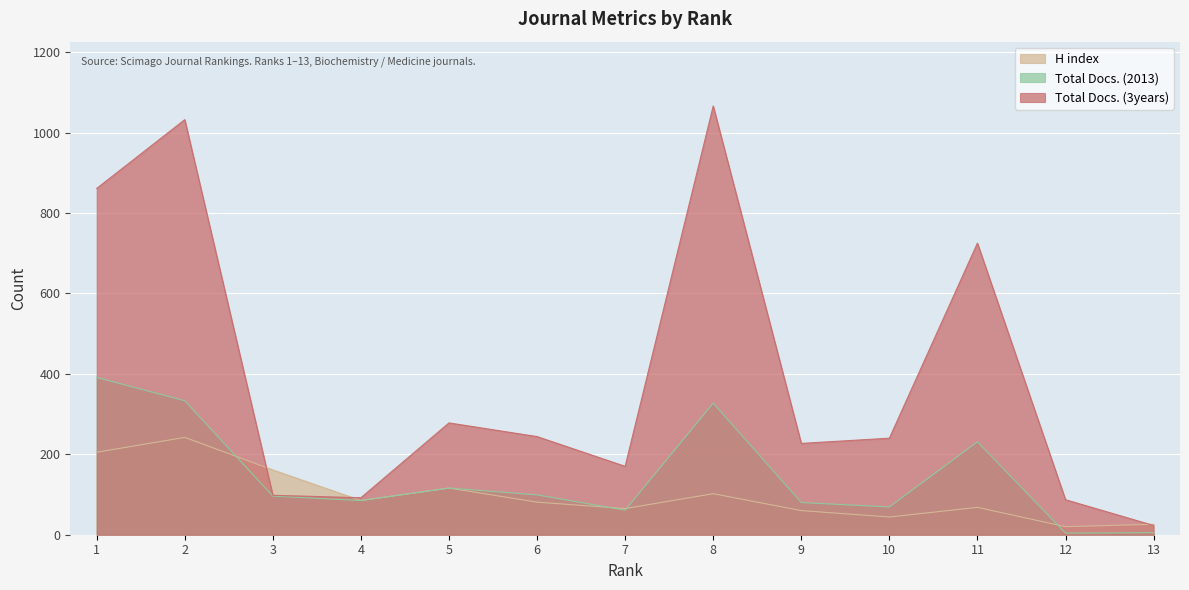

What is the difference between the maximum and minimum values in the Total Docs. (2013) series?

387